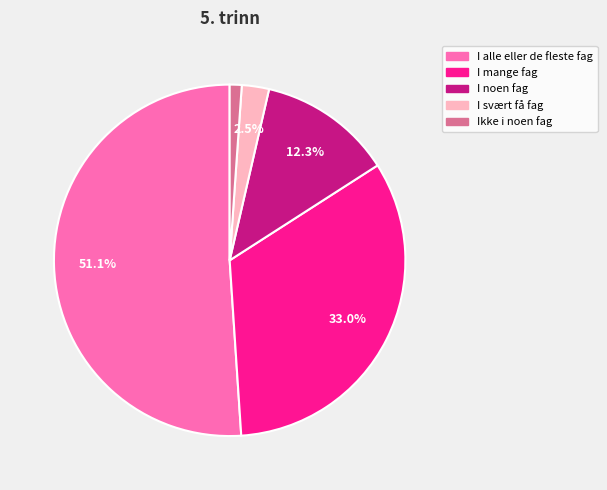

What percentage is the I mange fag slice, to the nearest percent?

33%